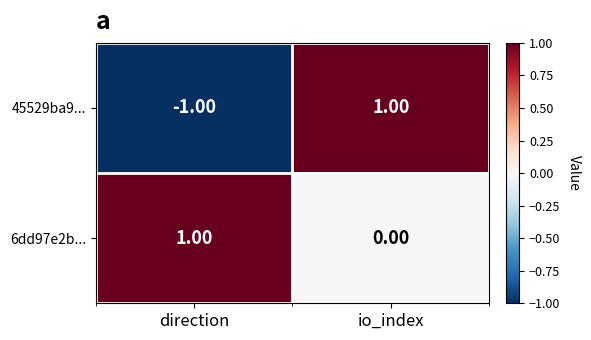

Rank the series by their average value, from lowest to highest.

45529ba9..., 6dd97e2b...